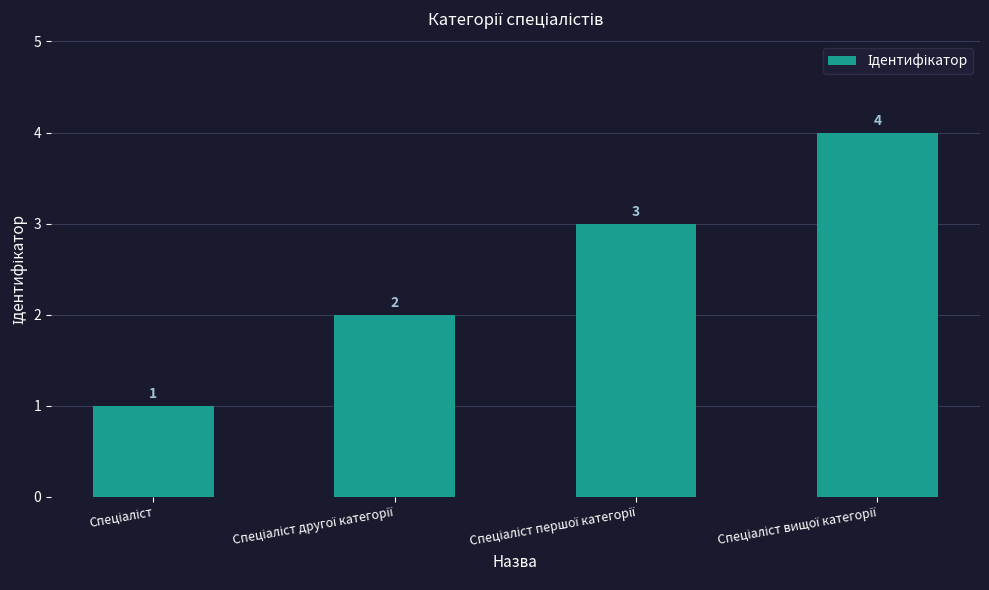

Count the values in the range 2 to 4.

3